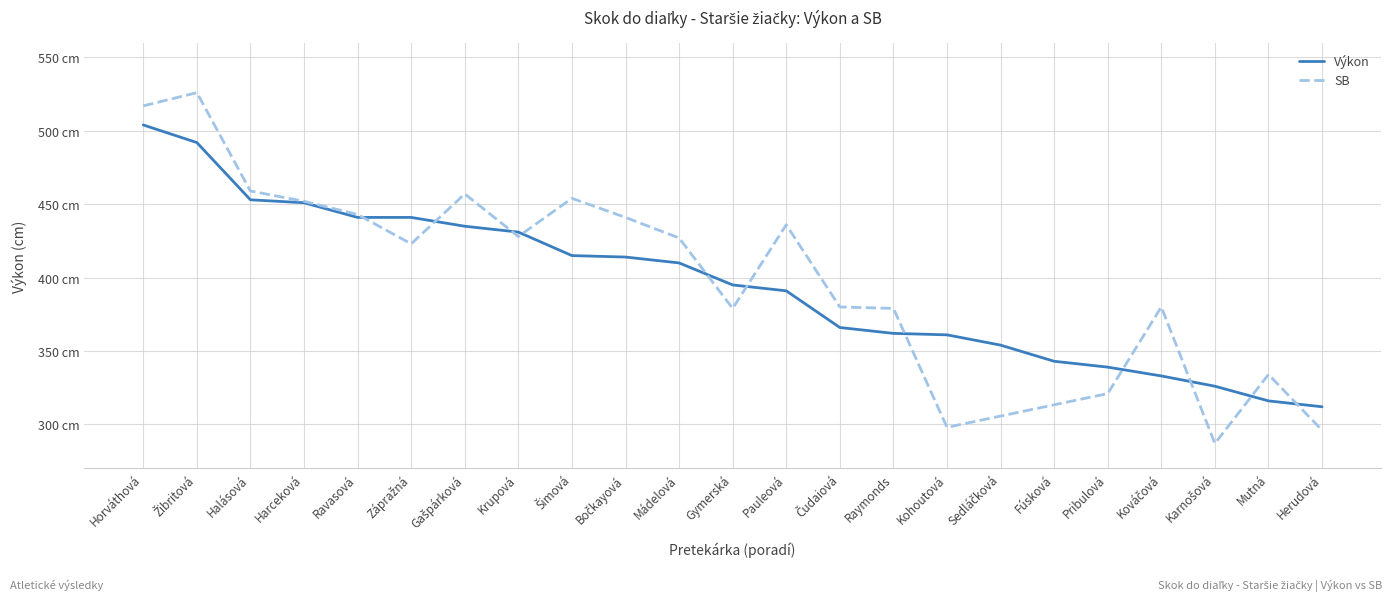

What is the difference between the maximum and second lowest values?

188